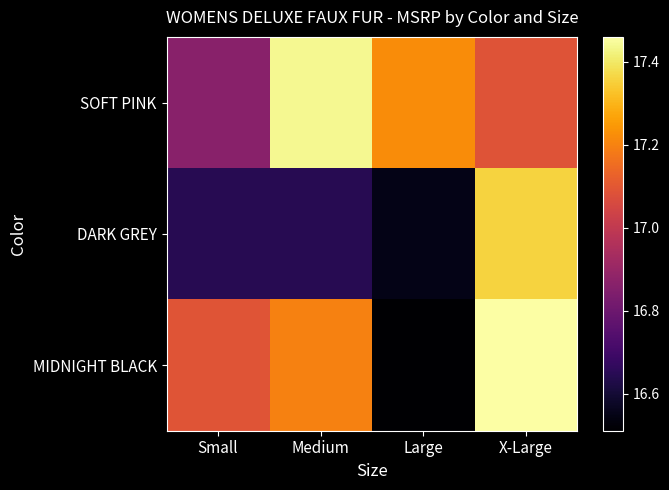

At which category is the sum across all series the highest?

X-Large